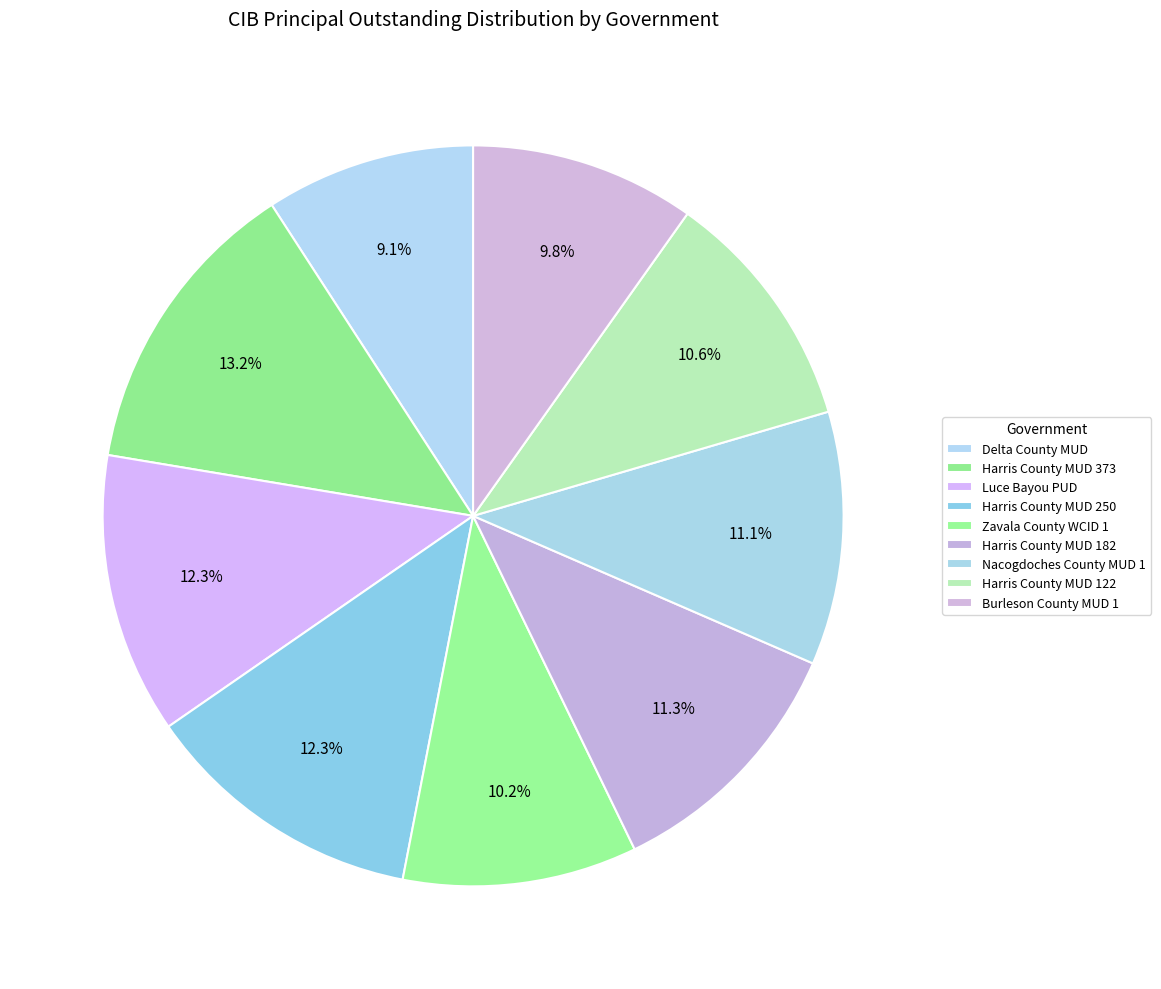

What portion of the pie excludes Harris County MUD 122?

89.4%